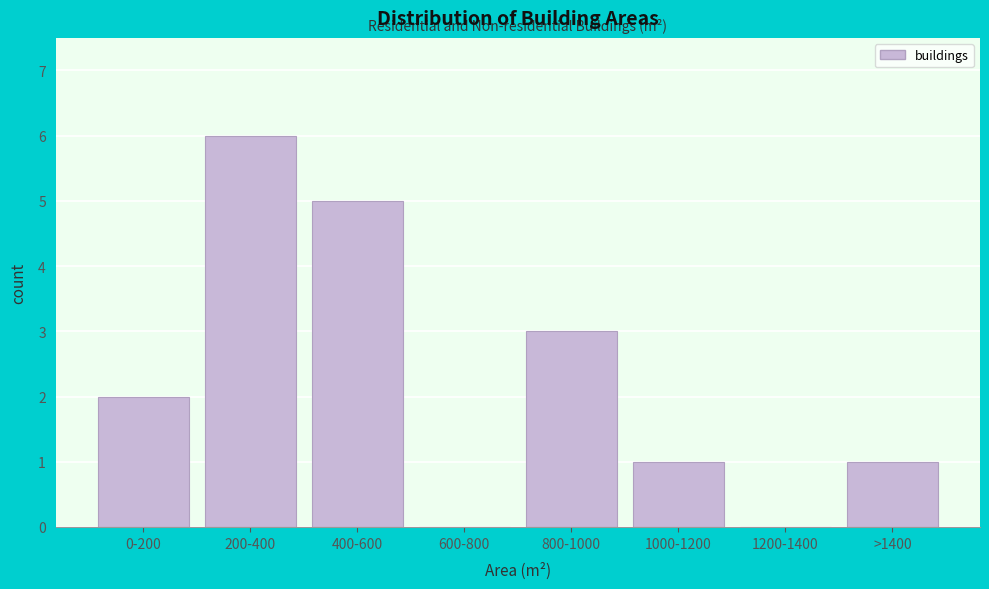

Reading left to right, list all the values displayed in this chart.

0-200=2	200-400=6	400-600=5	600-800=0	800-1000=3	1000-1200=1	1200-1400=0	>1400=1